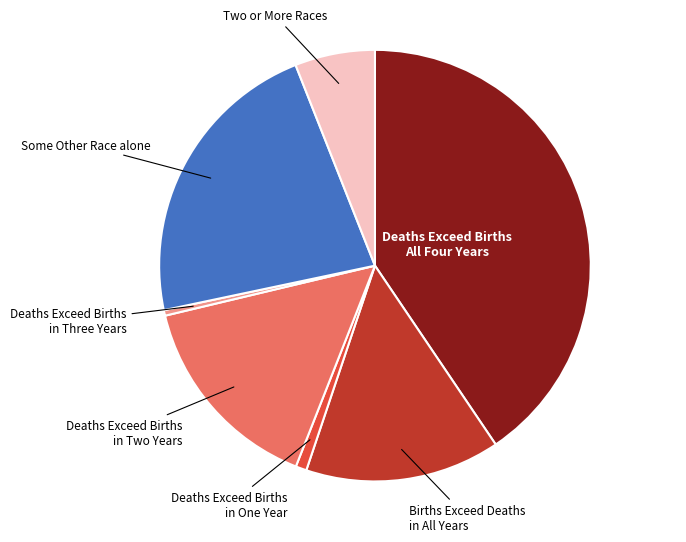

Combined, do Two or More Races and Births Exceed Deaths in All Years account for over 50%?

No